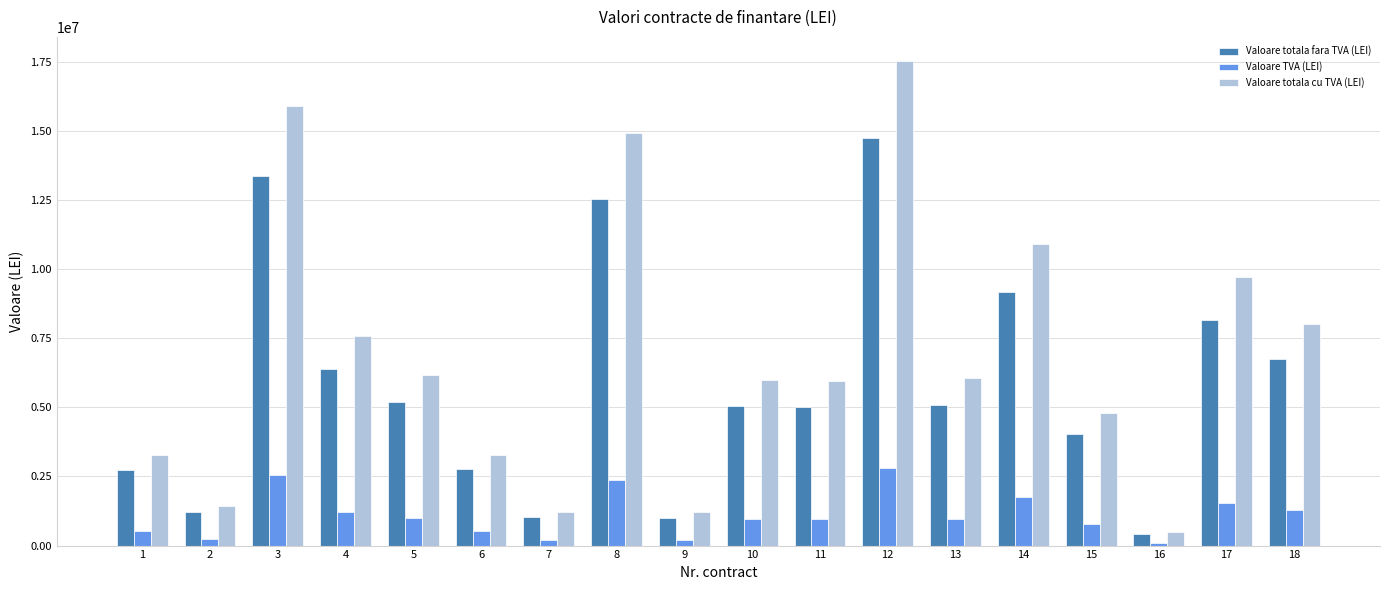

Which category has the highest value in the Valoare totala fara TVA (LEI) series?

12